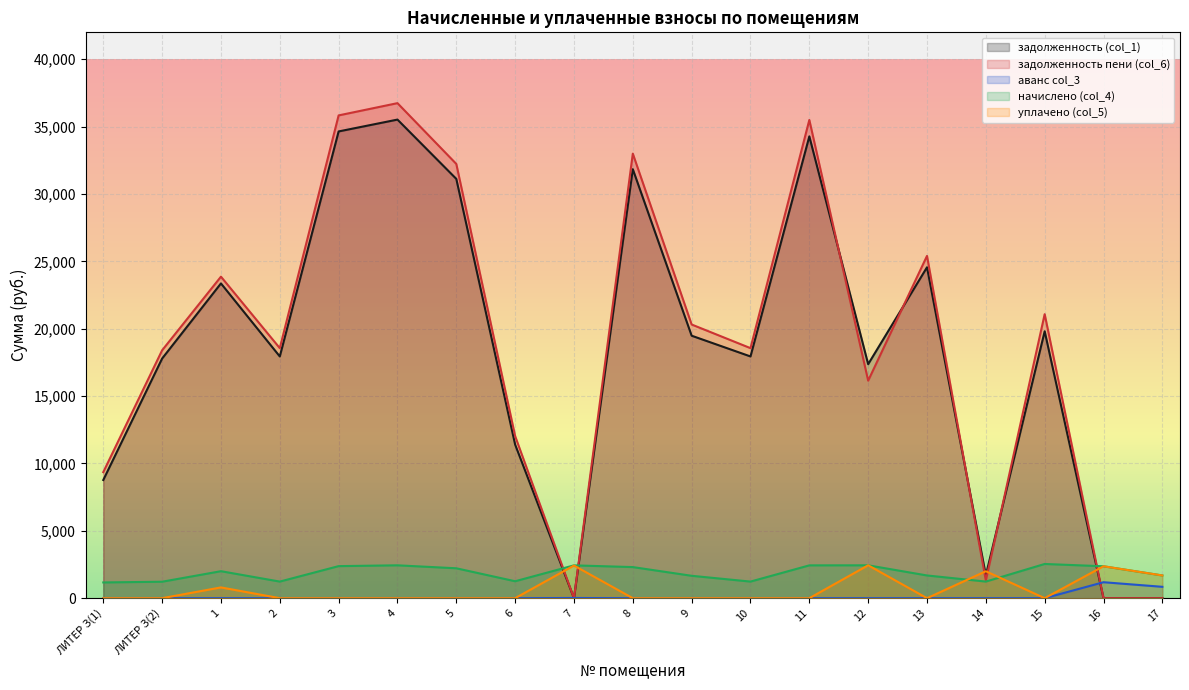

Is the value of аванс col_3 at 9 greater than the value of начислено (col_4) at ЛИТЕР З(1)?

No